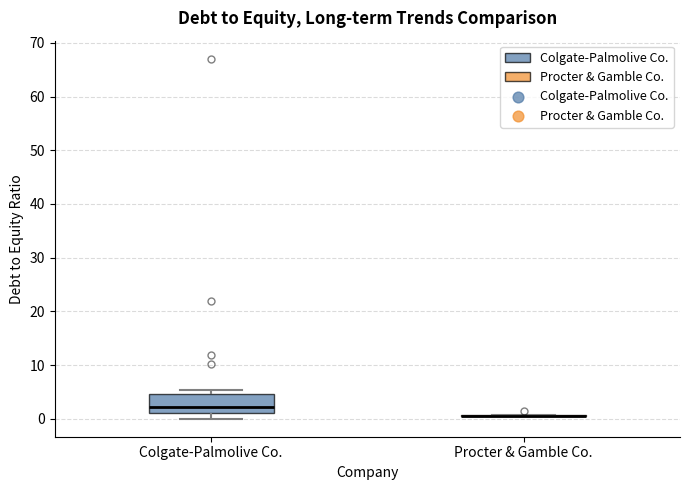

Reading left to right, transcribe this box plot: for each box, give where its median line is, the range the box spans, and where its two whiskers end, as read against the y-axis. The values are not printed on the chart, so give them approximately, as read against the axis.

Colgate-Palmolive Co.: median 2, box 1 to 5, whiskers 0 to 5 (just above the box's upper edge)
Procter & Gamble Co.: box collapsed to a line at 1, whiskers 0 to 1